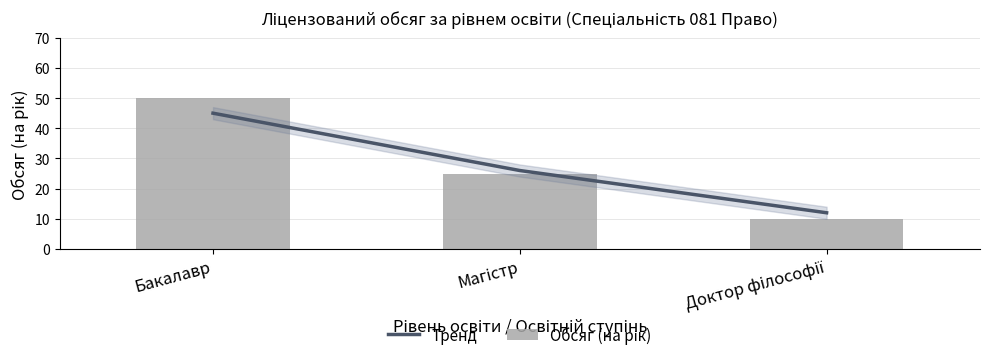

The value of Тренд at Доктор філософії is 5. True or false?

False